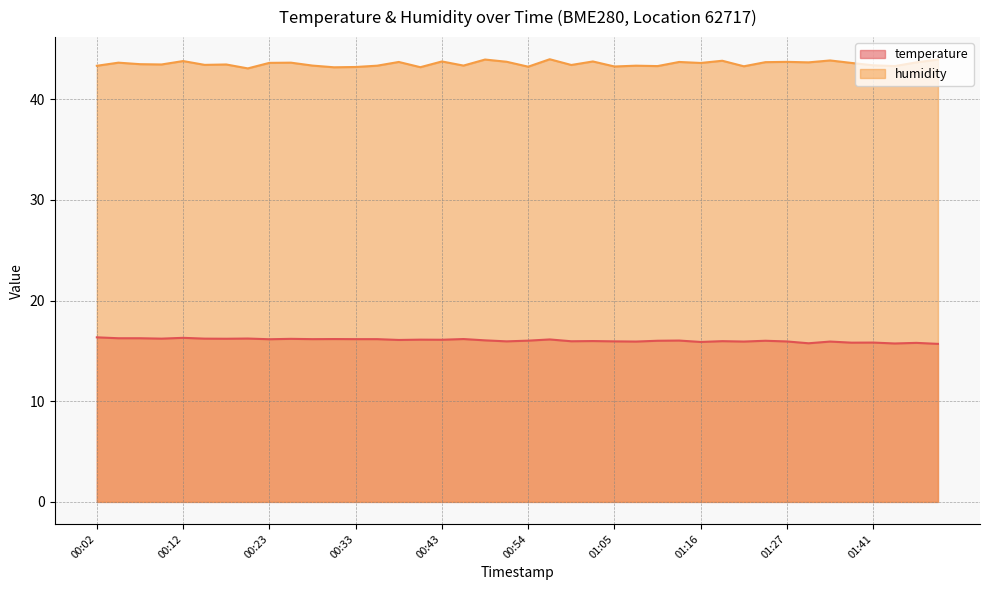

What is the difference between the maximum and minimum values in the temperature series?

0.7